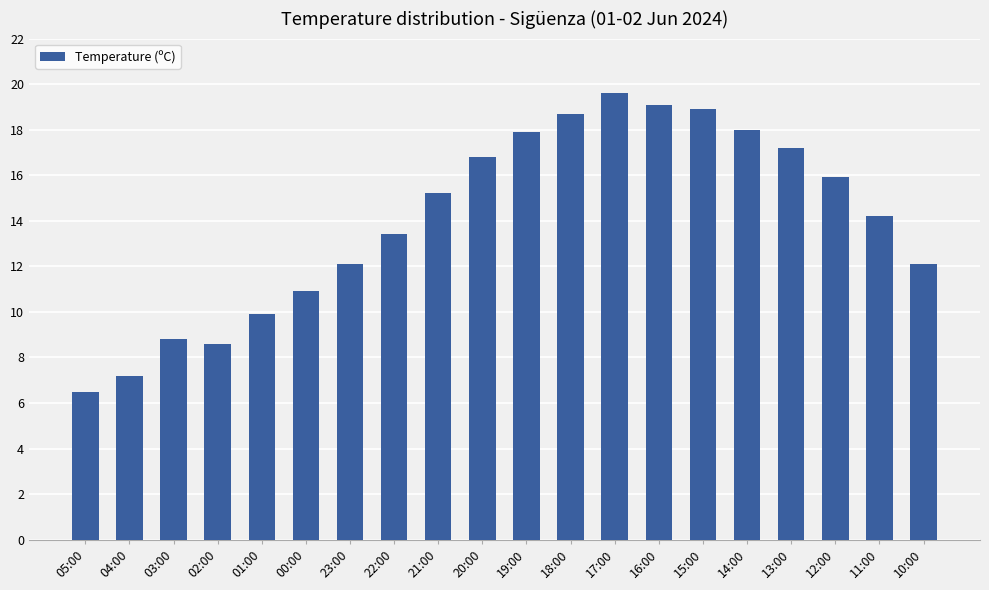

What is the approximate value at 00:00?

10.9